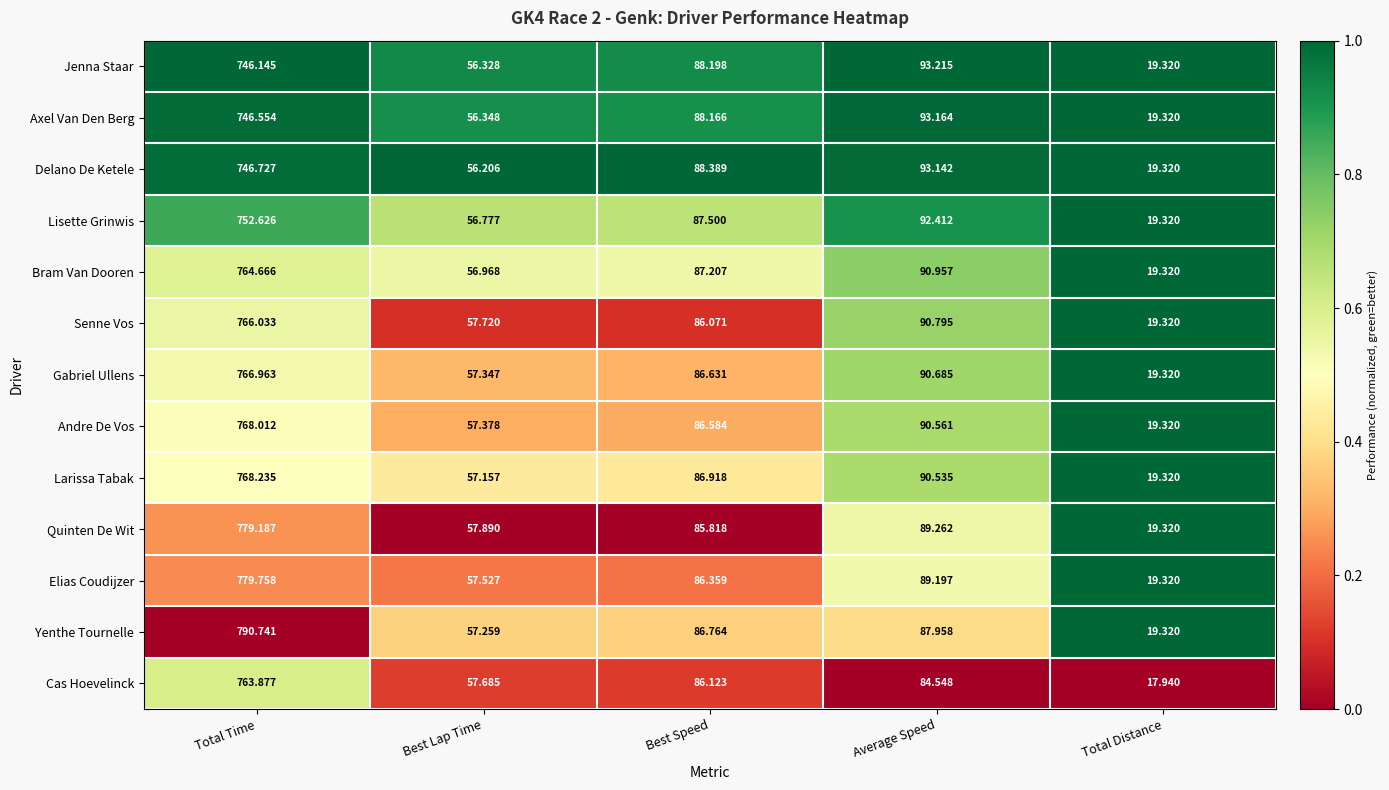

At which category is the sum across all series the highest?

Total Time